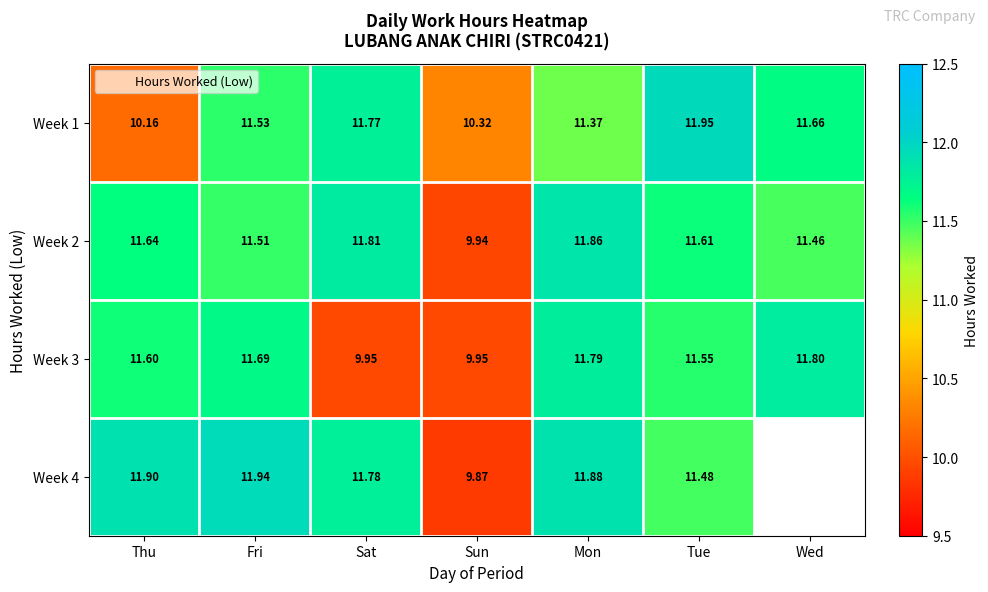

At which category does the chart reach its peak across all series?

Tue